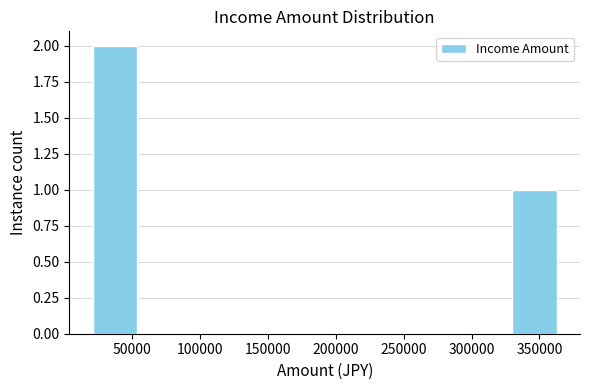

Reading left to right, transcribe this chart: for each bar, give the range it covers on the x-axis and its height. Neither the bar edges nor the heights are printed on the chart, so give them approximately, as read against the axes.

20000 to 55000: 2
55000 to 90000: 0
90000 to 125000: 0
125000 to 160000: 0
160000 to 195000: 0
195000 to 225000: 0
225000 to 260000: 0
260000 to 295000: 0
295000 to 330000: 0
330000 to 365000: 1